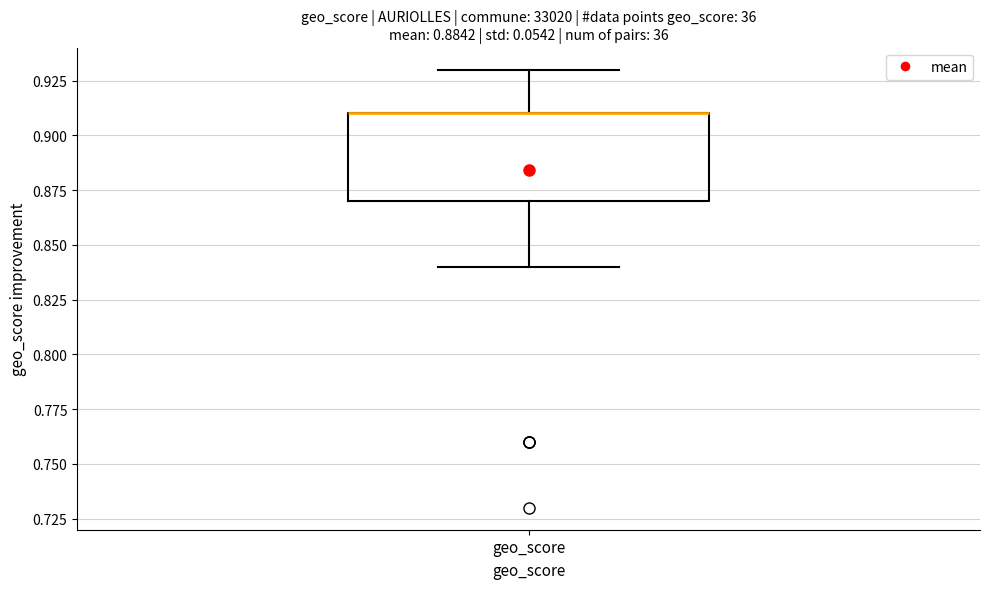

Transcribe this box plot: give where the median line is, the range the box spans, and where the two whiskers end, as read against the y-axis. The values are not printed on the chart, so give them approximately, as read against the axis.

median 0.91 (drawn on the box's upper edge), box 0.87 to 0.91, whiskers 0.84 to 0.93